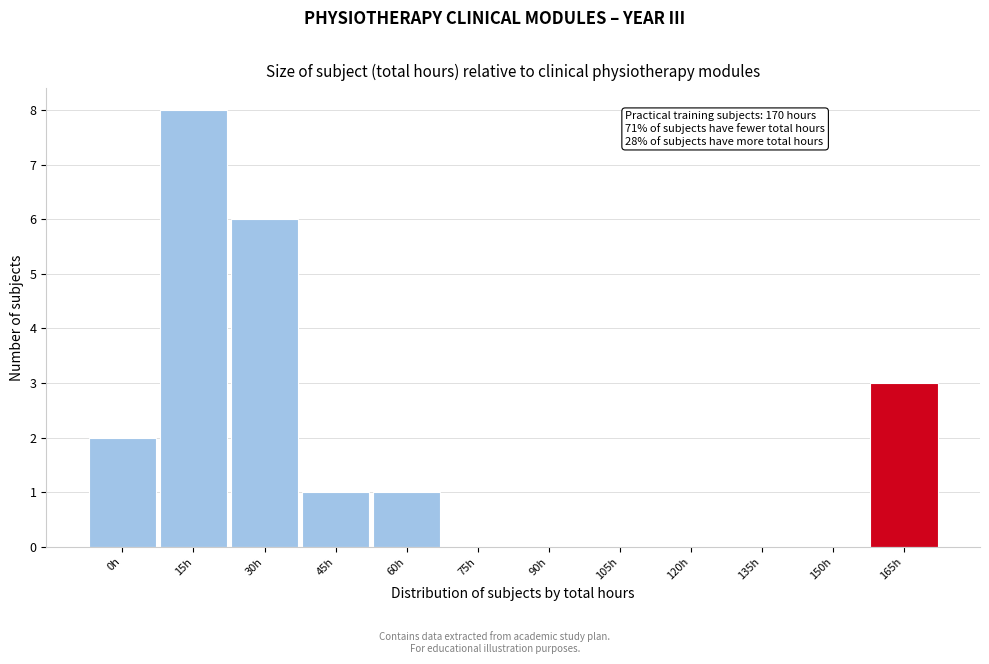

Reading left to right, transcribe all the data shown in this chart.

0h=2	15h=8	30h=6	45h=1	60h=1	75h=0	90h=0	105h=0	120h=0	135h=0	150h=0	165h=3